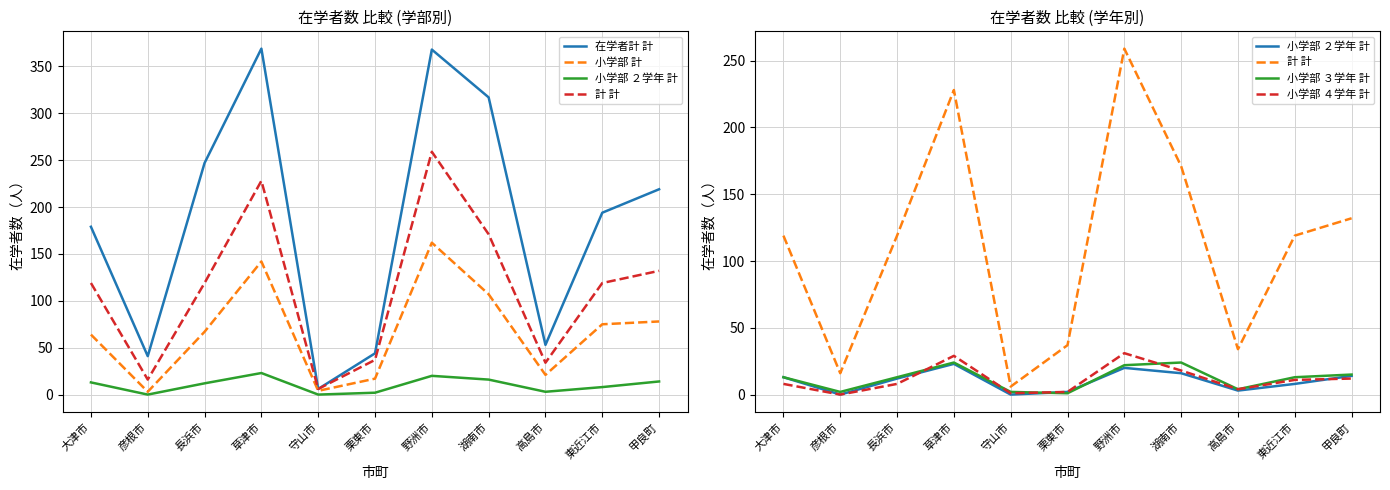

What is the value of the 在学者計 計 point at the 7th from the left?

368